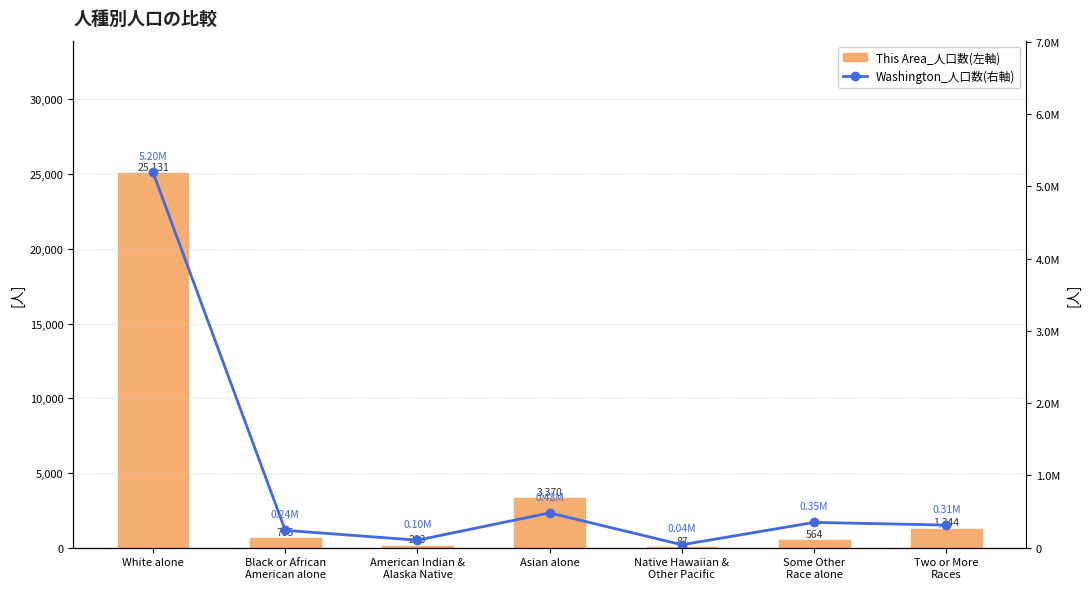

What position from the left is Some Other
Race alone?

6